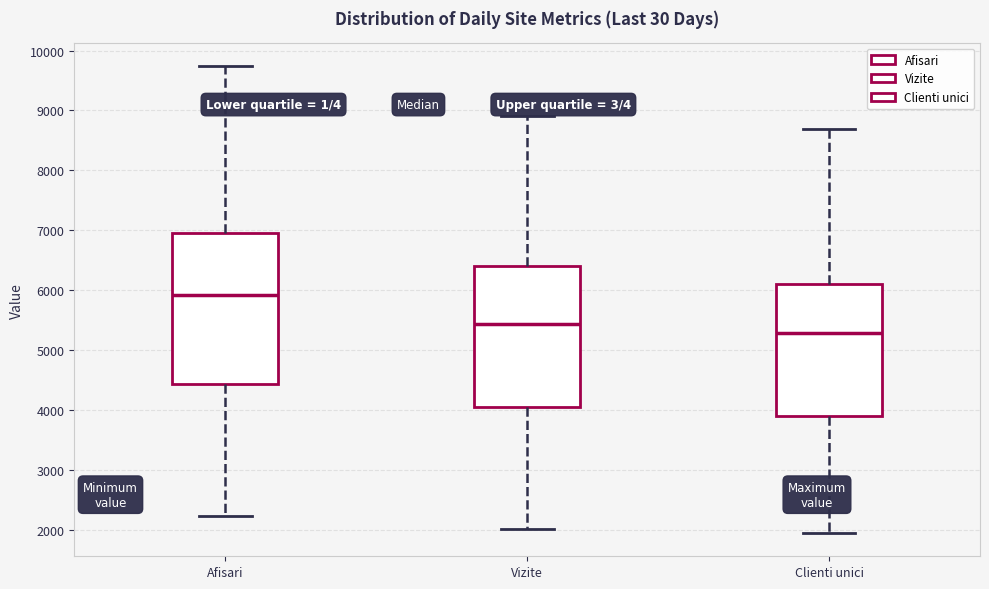

Which box's median line is the highest?

Afisari